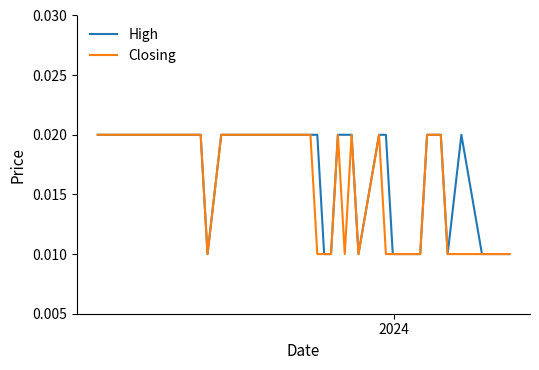

Rank the series by their average value, from lowest to highest.

Closing, High